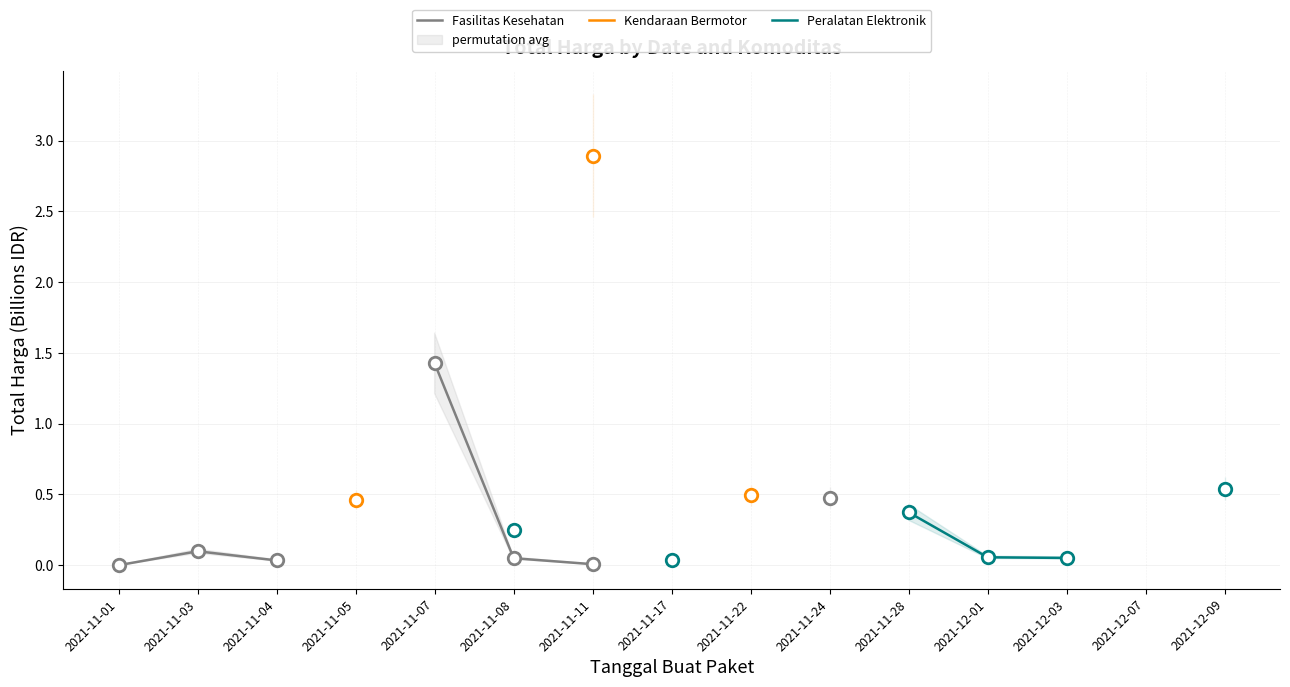

True or false: Kendaraan Bermotor has more than 2 interior local peaks.

False